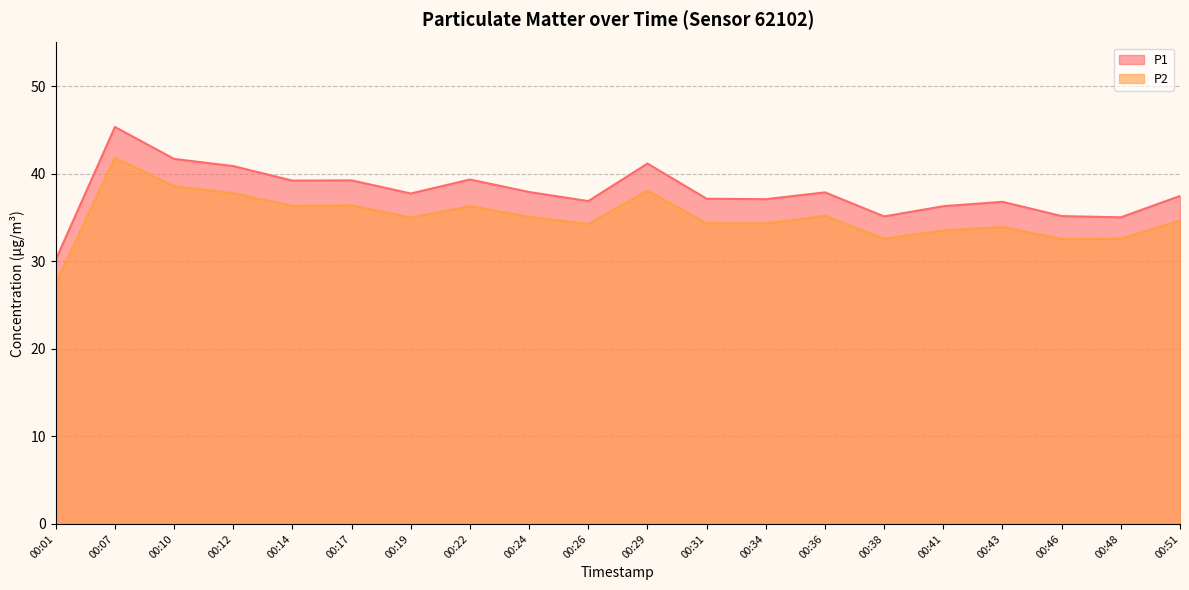

Which category has the highest value in the P1 series?

00:07